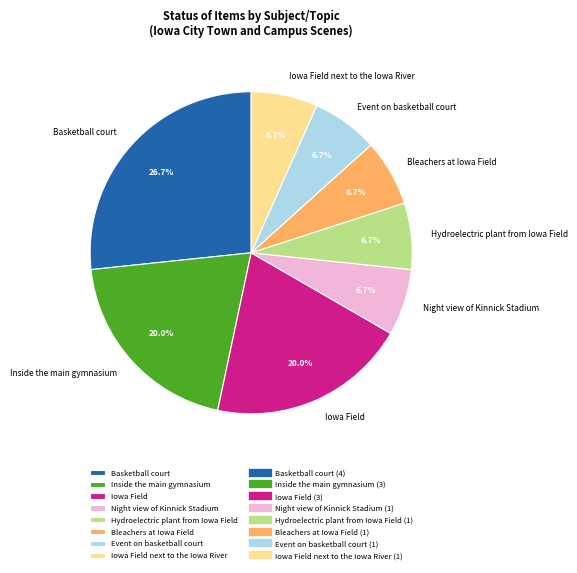

The Bleachers at Iowa Field slice represents 7% of the pie. True or false?

True